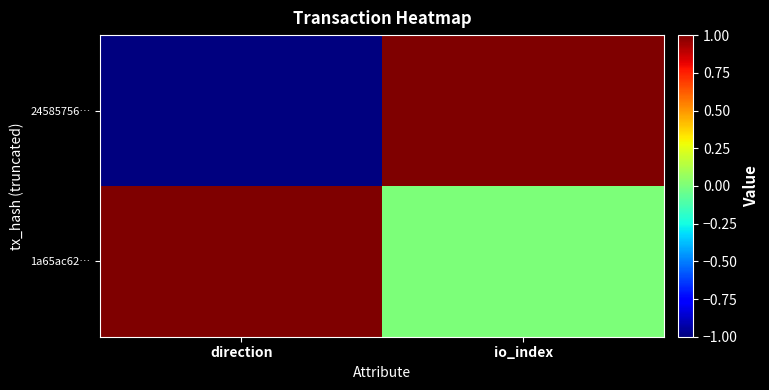

At io_index, list the series in order from smallest to largest.

1a65ac62…, 24585756…